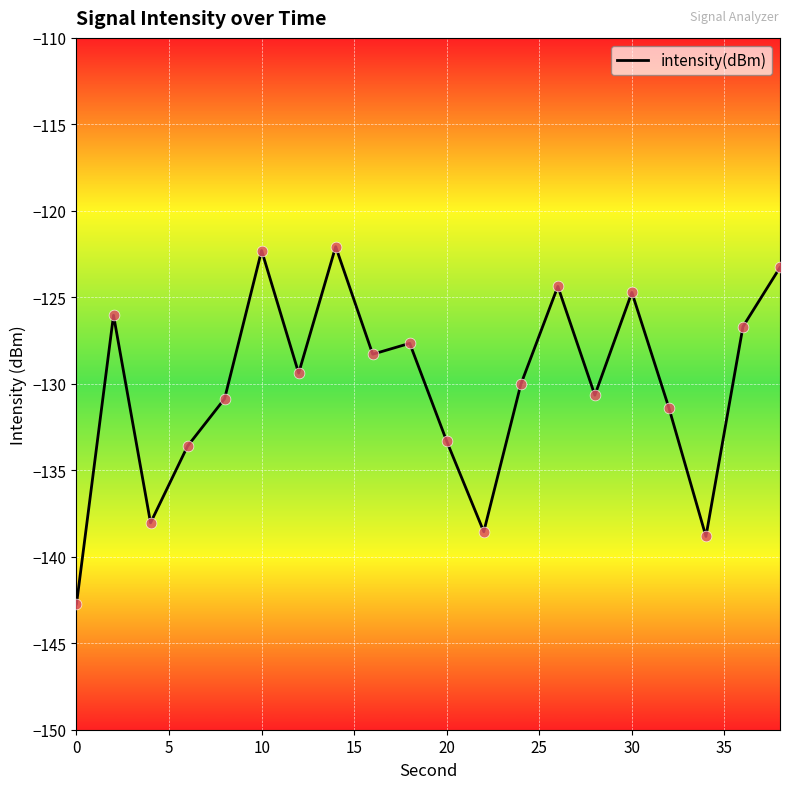

What is the difference between the maximum and minimum values?

20.7